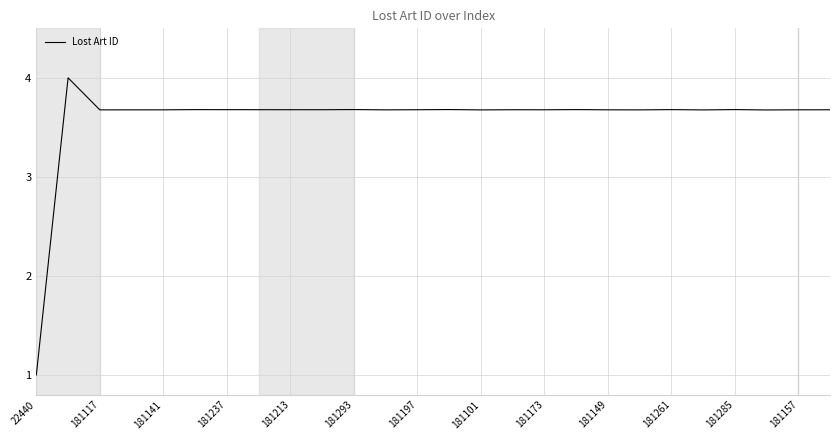

What is the greatest value displayed?

4.0